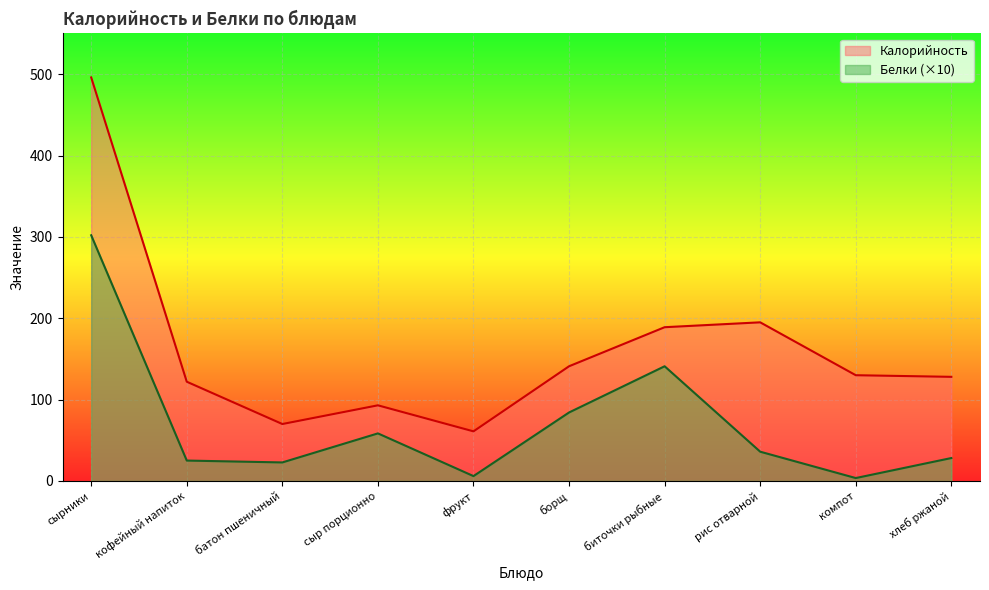

Where is the first local minimum for Белки?

батон пшеничный